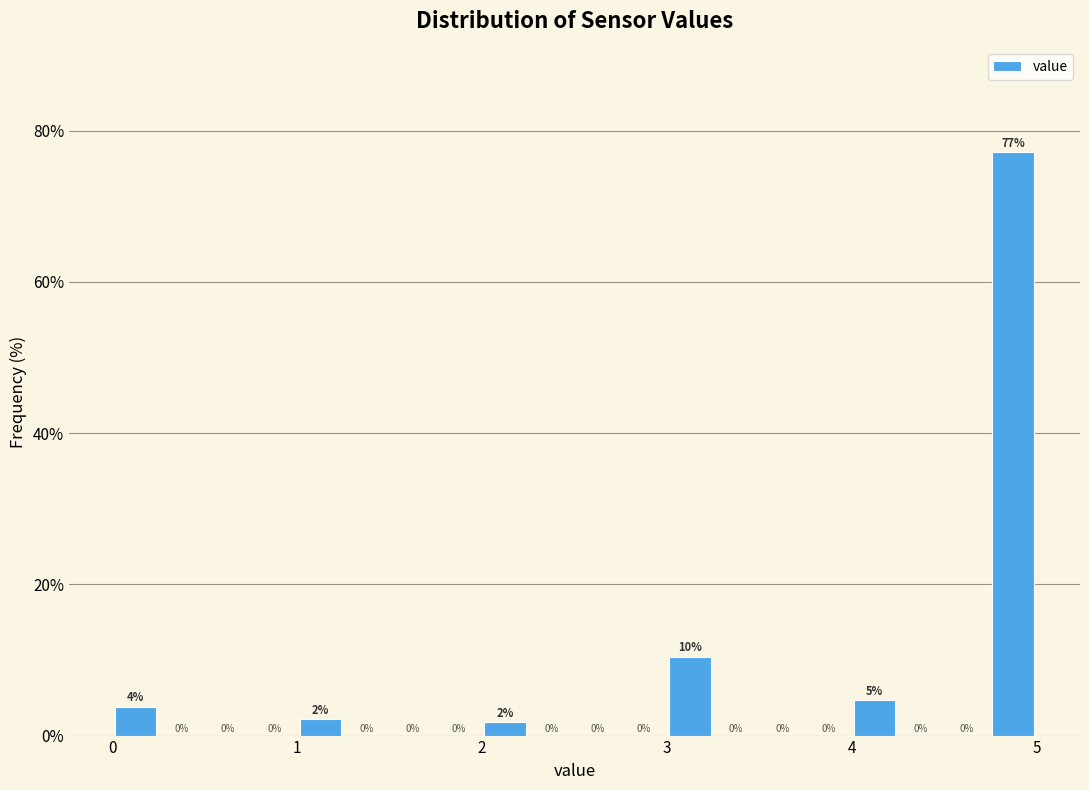

Read against the x-axis, roughly where is the centre of the tallest bar?

4.9